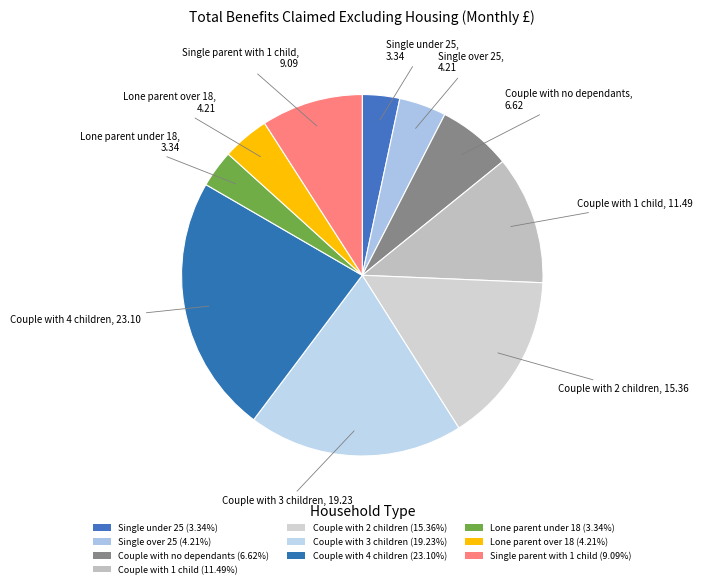

What percentage is the Lone parent under 18 slice, to the nearest percent?

3%